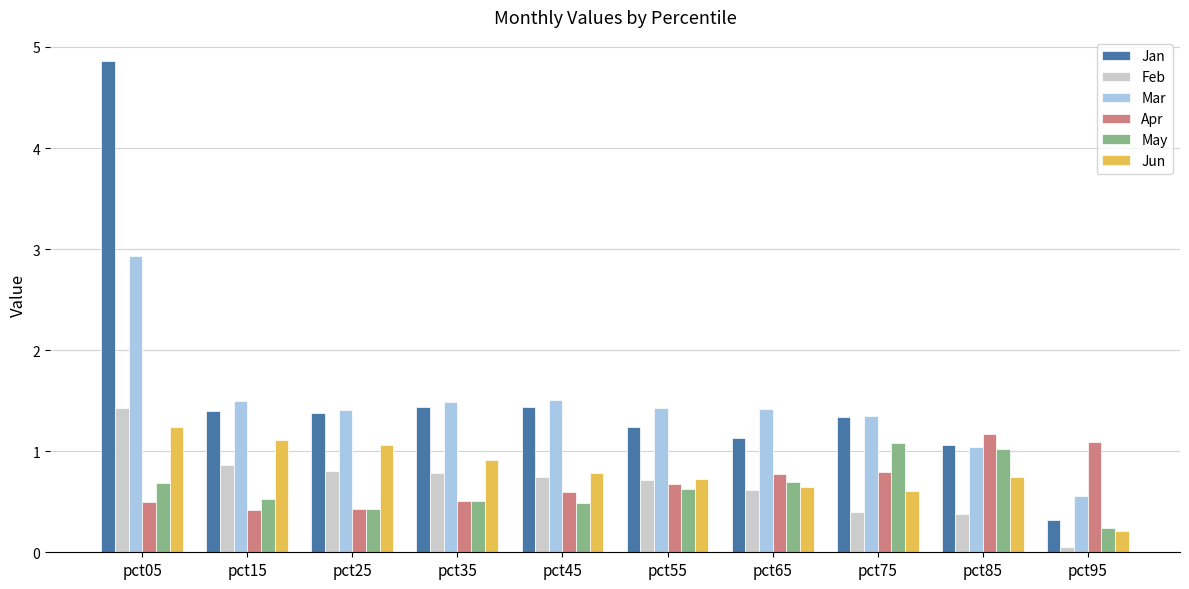

The value of Mar at pct15 is 1.5. True or false?

True